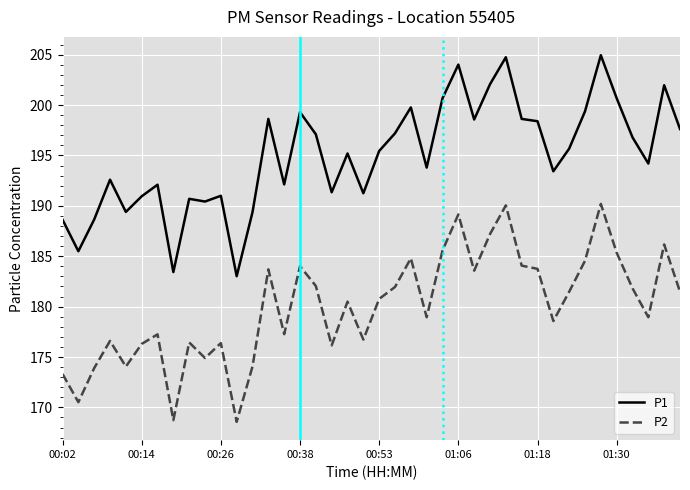

At how many categories does at least one series exceed 196?

18